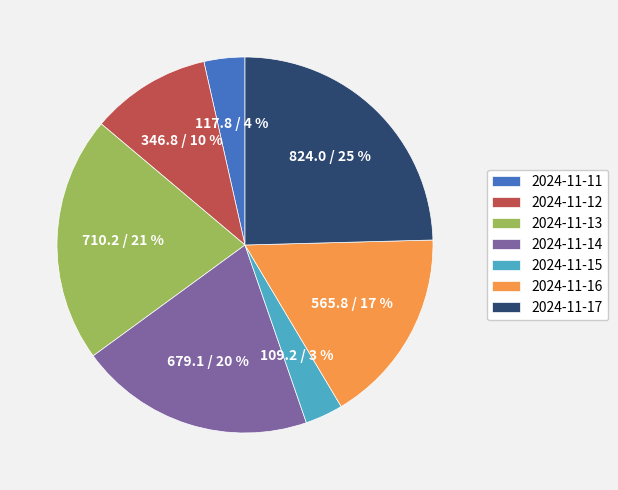

To the nearest percent, what is the average slice percentage?

14%